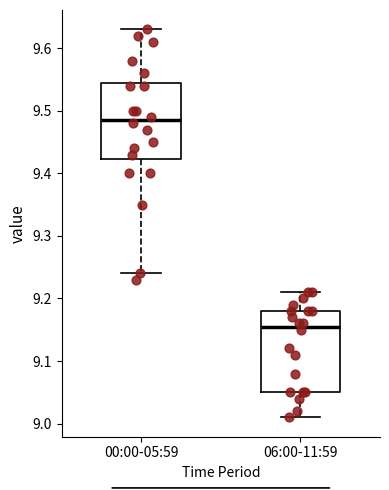

Reading left to right, transcribe this box plot: for each box, give where its median line is, the range the box spans, and where its two whiskers end, as read against the y-axis. The values are not printed on the chart, so give them approximately, as read against the axis.

00:00-05:59: median 9.49, box 9.42 to 9.55, whiskers 9.24 to 9.63
06:00-11:59: median 9.16, box 9.05 to 9.18, whiskers 9.01 to 9.21